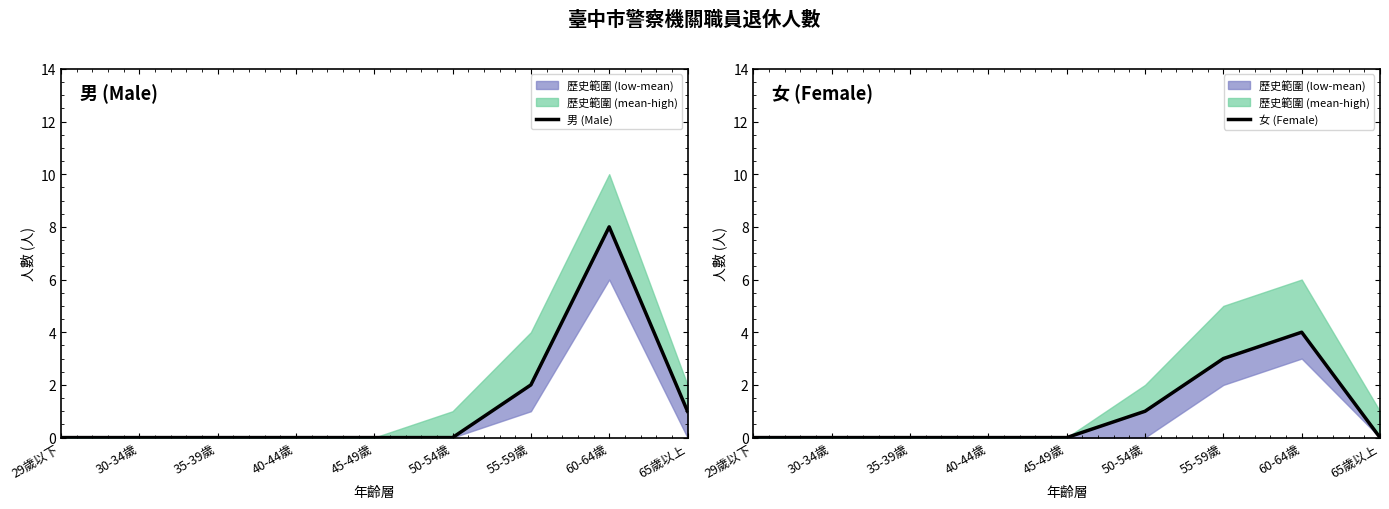

Is it true that 女 (Female) equals 0 at 29歲以下?

True